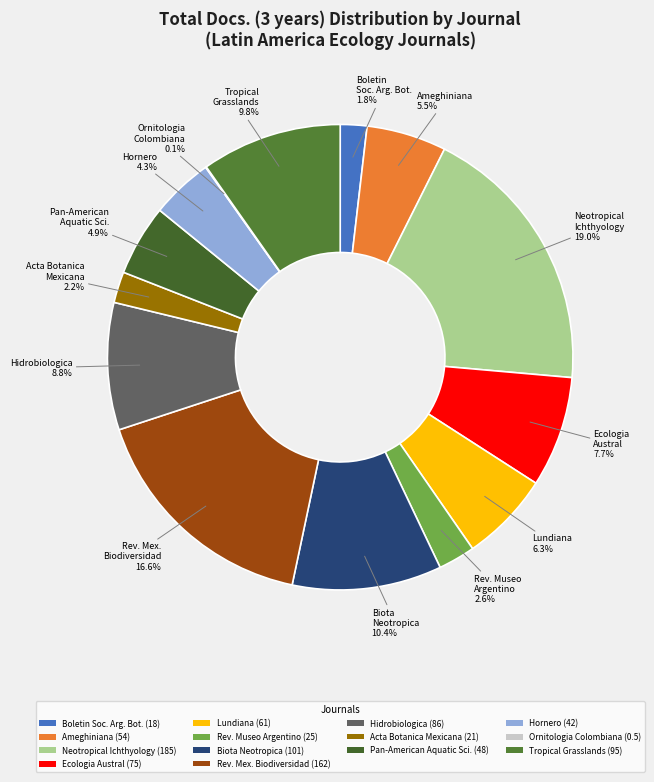

What is the largest slice in the pie chart?

Neotropical Ichthyology (185)